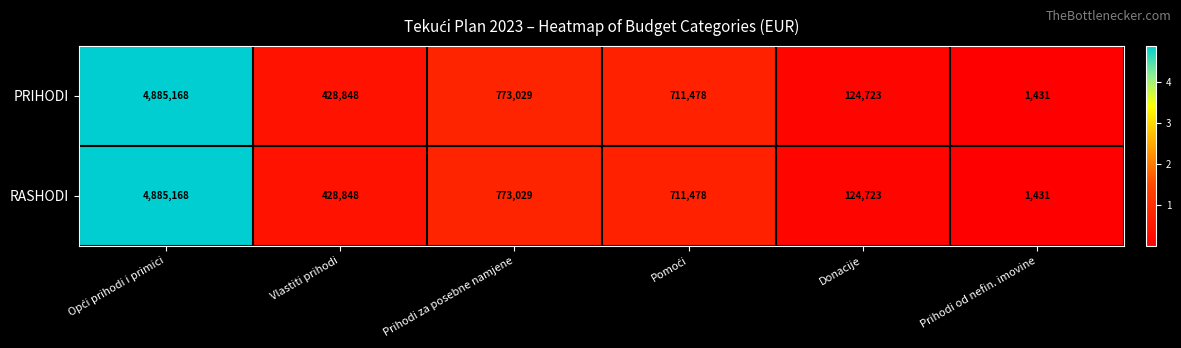

The value of PRIHODI at Prihodi od nefin. imovine is 1431. True or false?

True